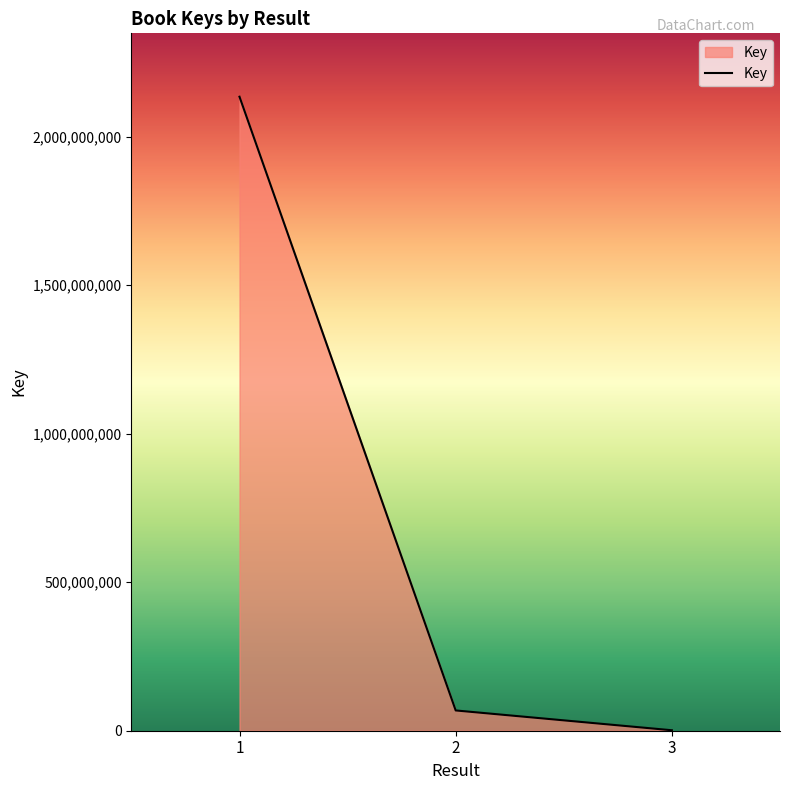

Reading left to right, extract all data points from this chart.

1=2135002261	2=68272632	3=1565284